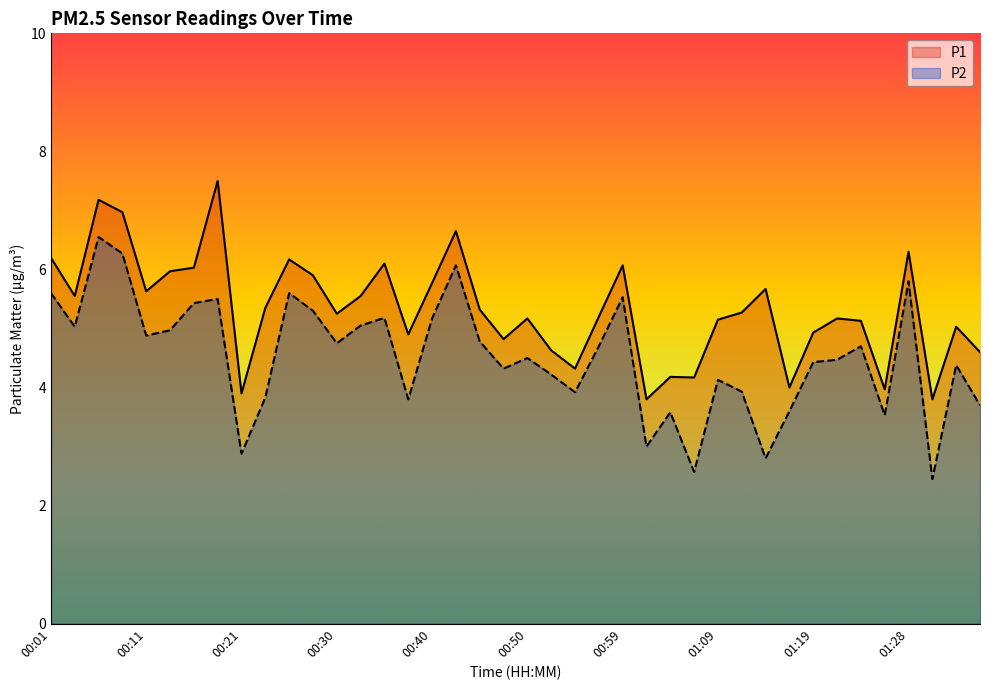

Which series has the largest total across all categories?

P1